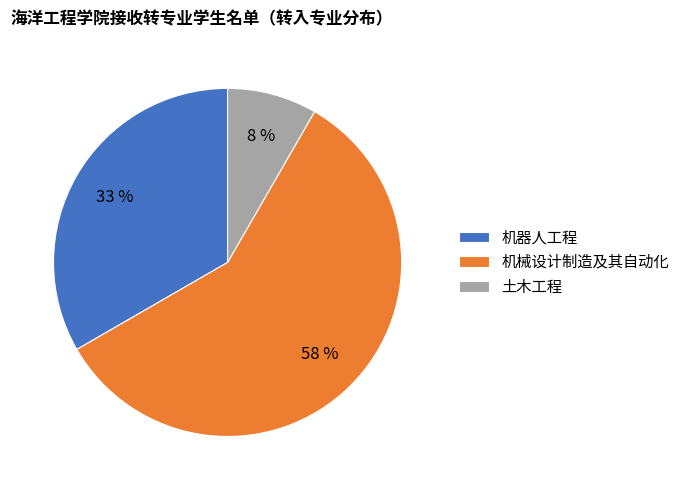

Is there a majority slice in this chart?

Yes